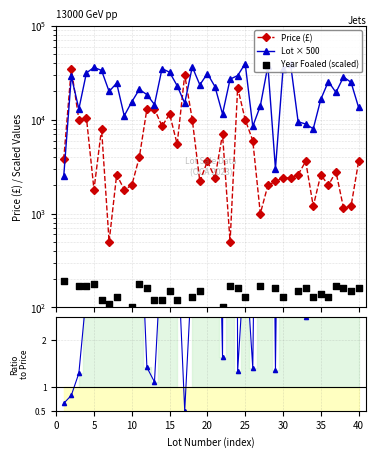

At how many categories does at least one series exceed 2976?

40